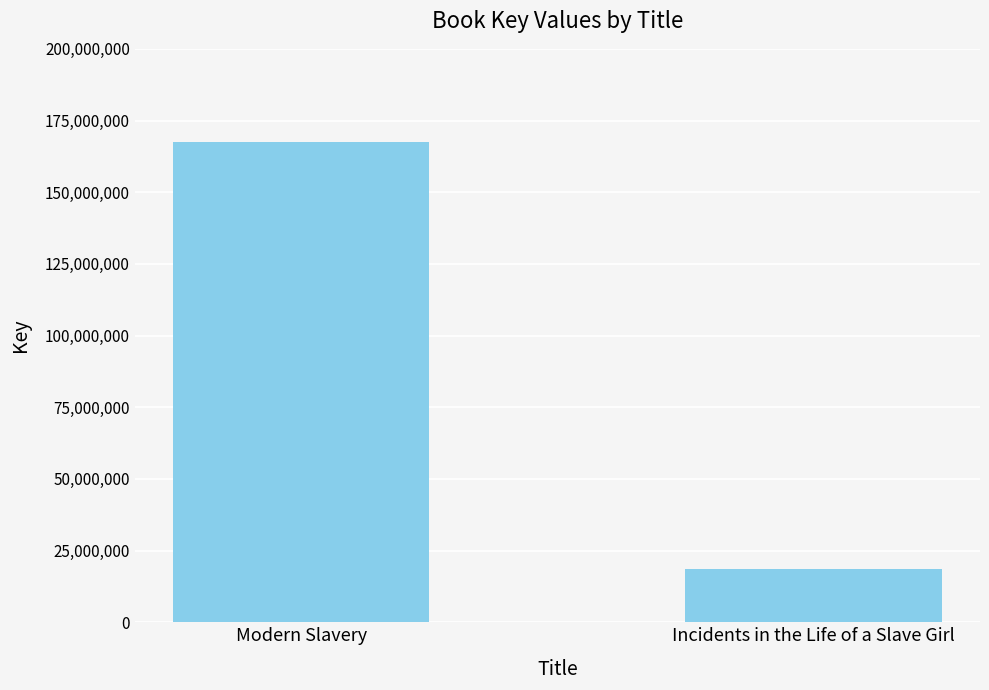

Read the value at Incidents in the Life of a Slave Girl, to the nearest 100.

18663100